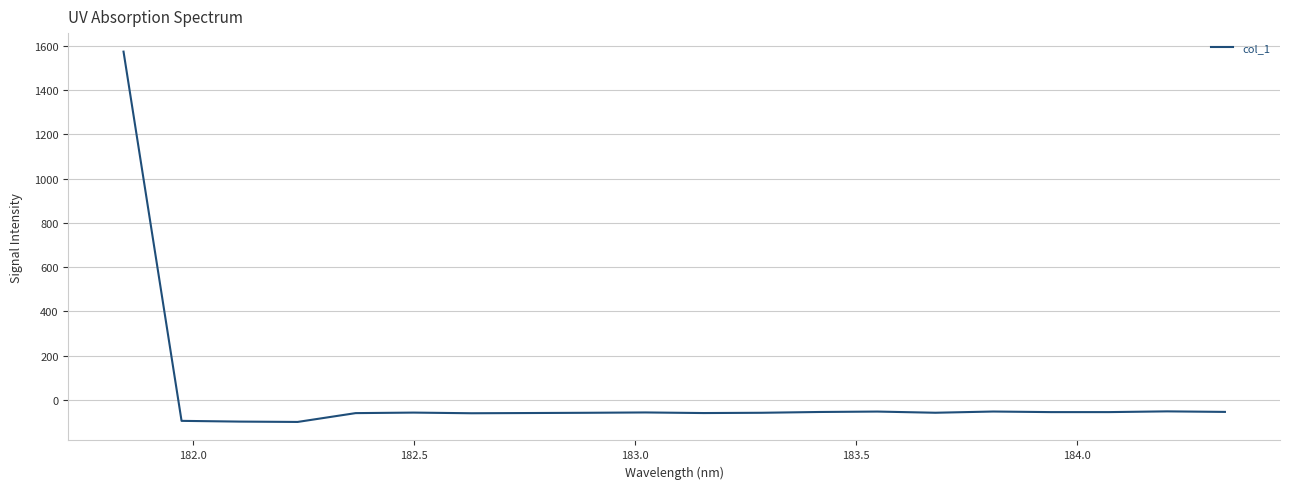

What is the difference between the maximum and minimum values?

1674.1